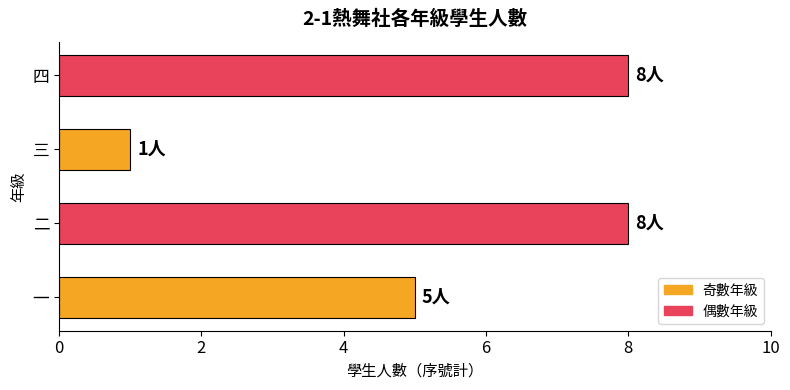

What is the smallest value displayed?

1